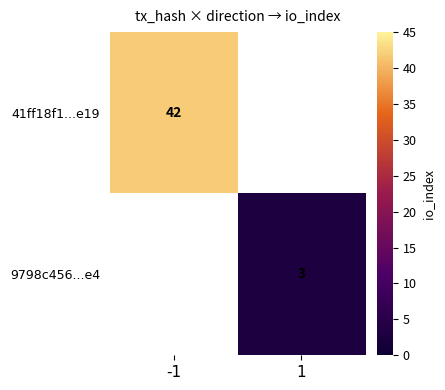

The value of 41ff18f1...e19 at -1 is 42. True or false?

True